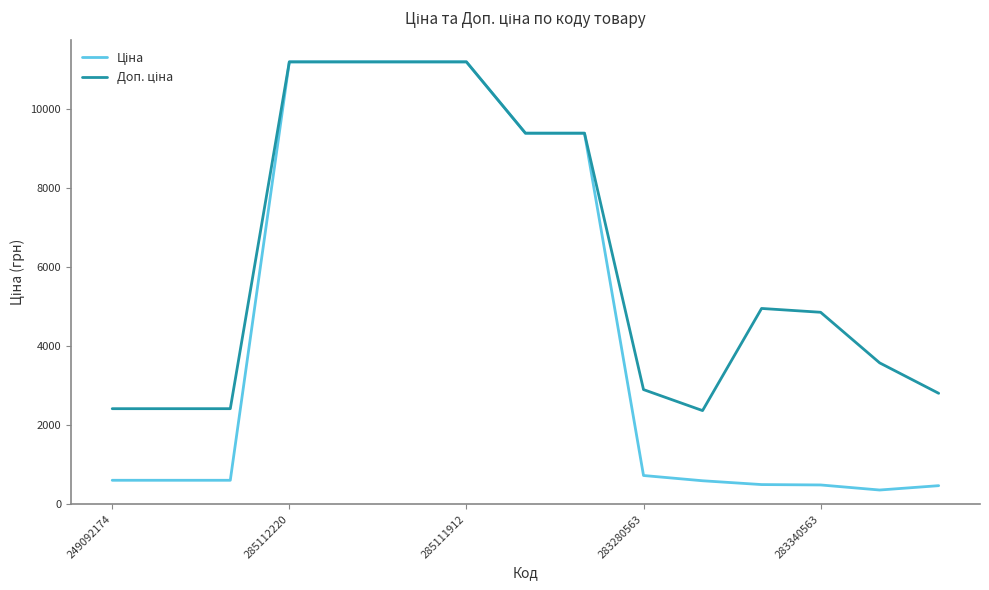

What is the minimum value shown in the chart?

357.4